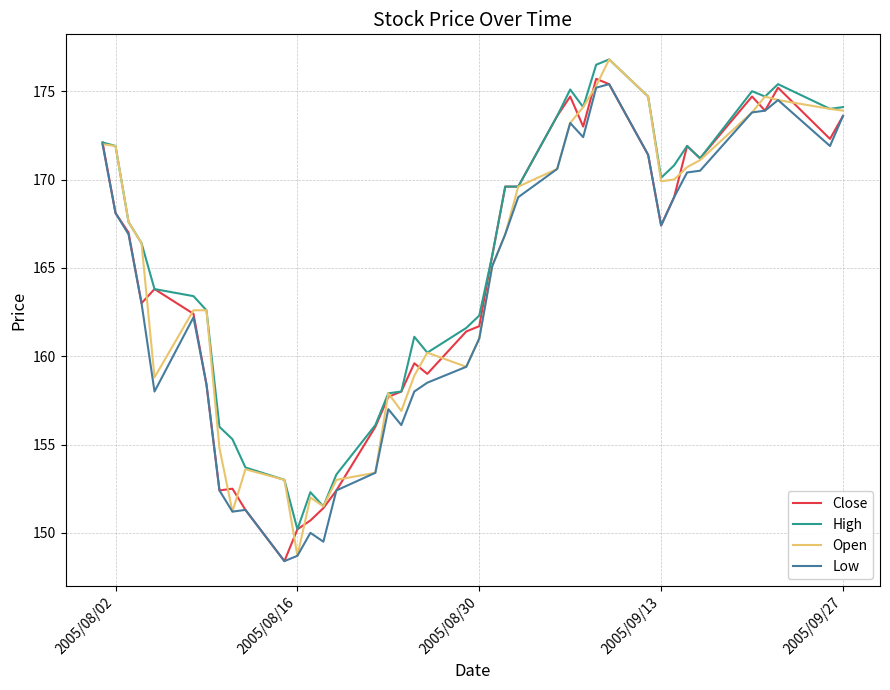

Does the chart have visible grid lines?

Yes